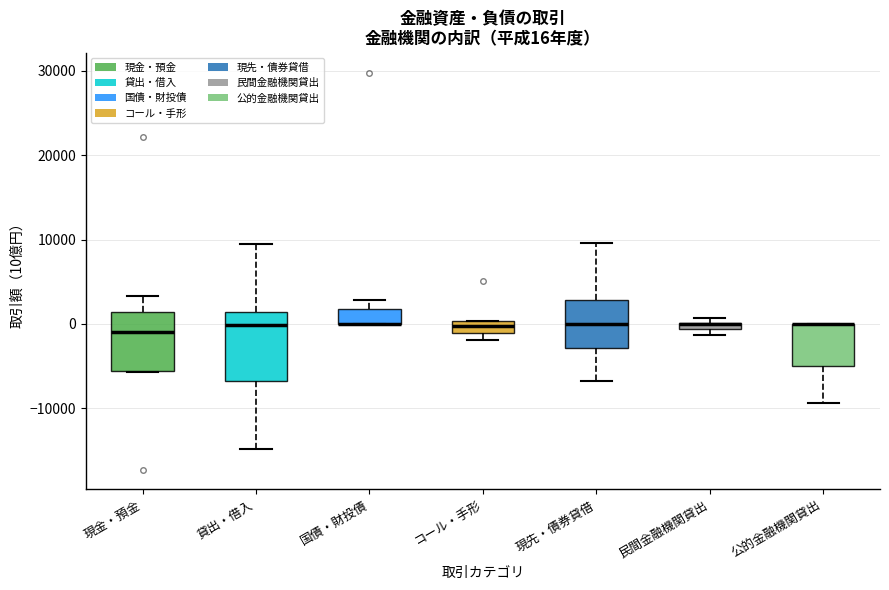

Comparing the boxes themselves (not the whiskers), which one is the tallest?

貸出・借入